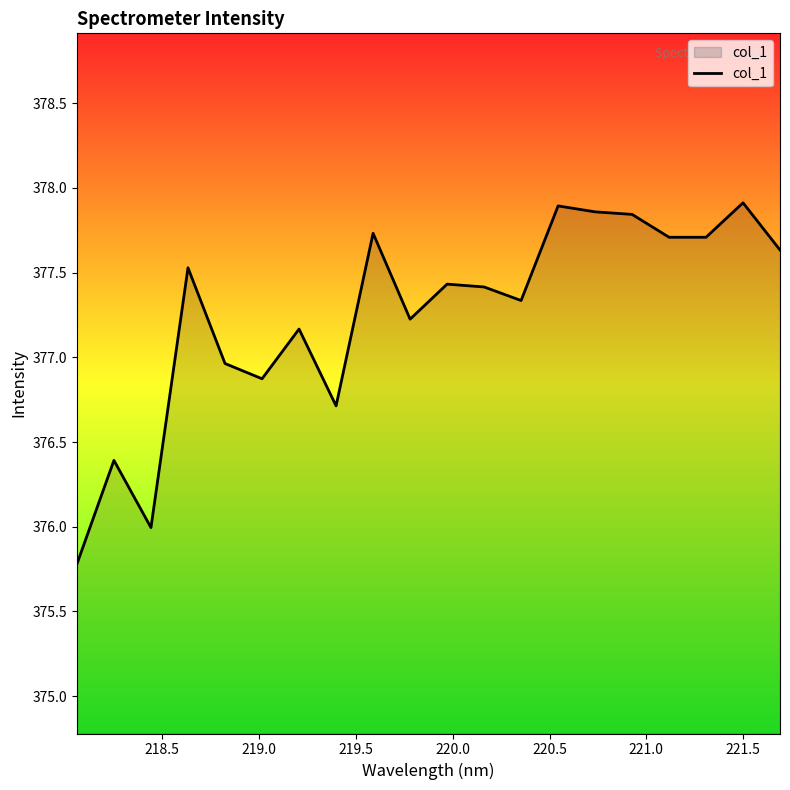

Count the number of data series in this chart.

1